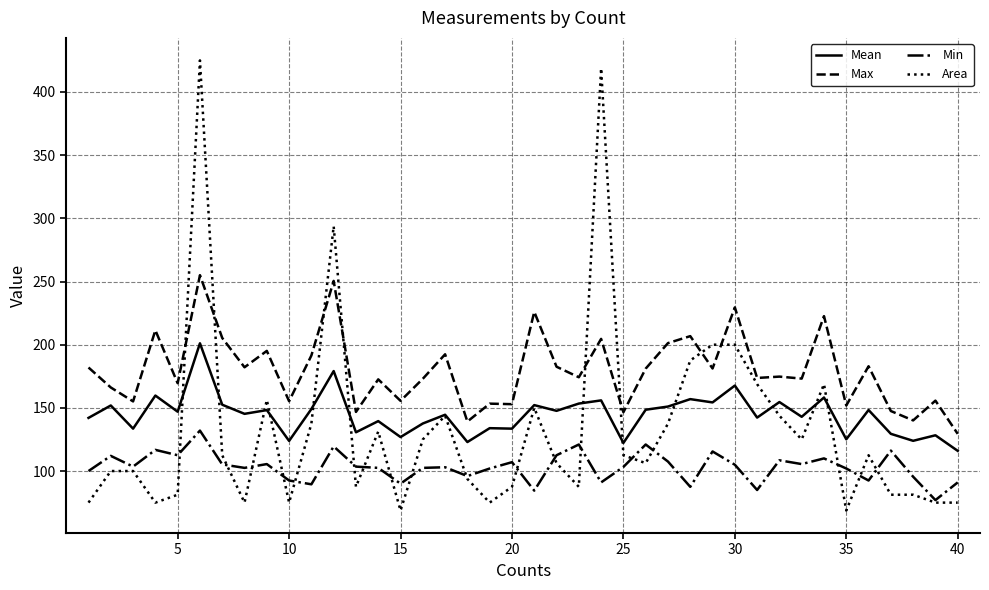

List the series in order of their peak value, lowest first.

Min, Mean, Max, Area